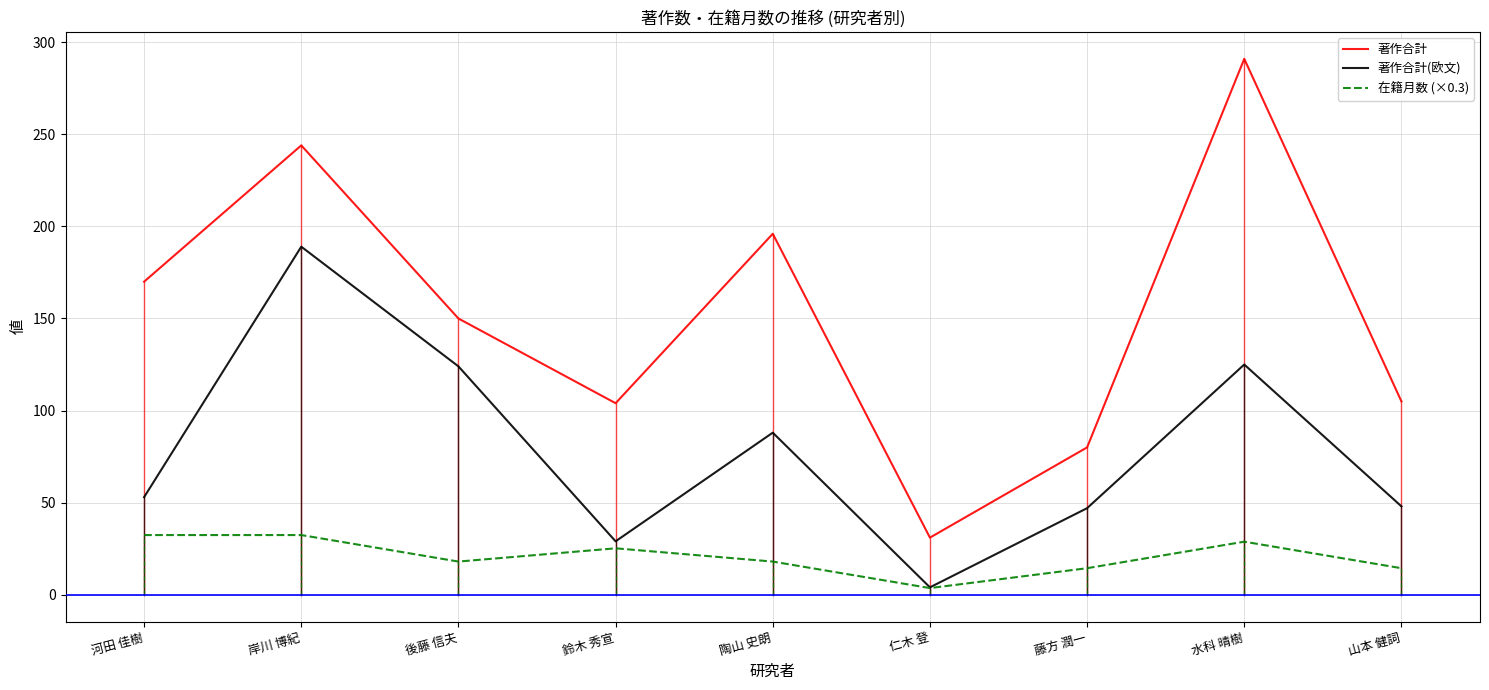

What is the difference between the second highest and minimum values in the 在籍月数 (×0.3) series?

28.8